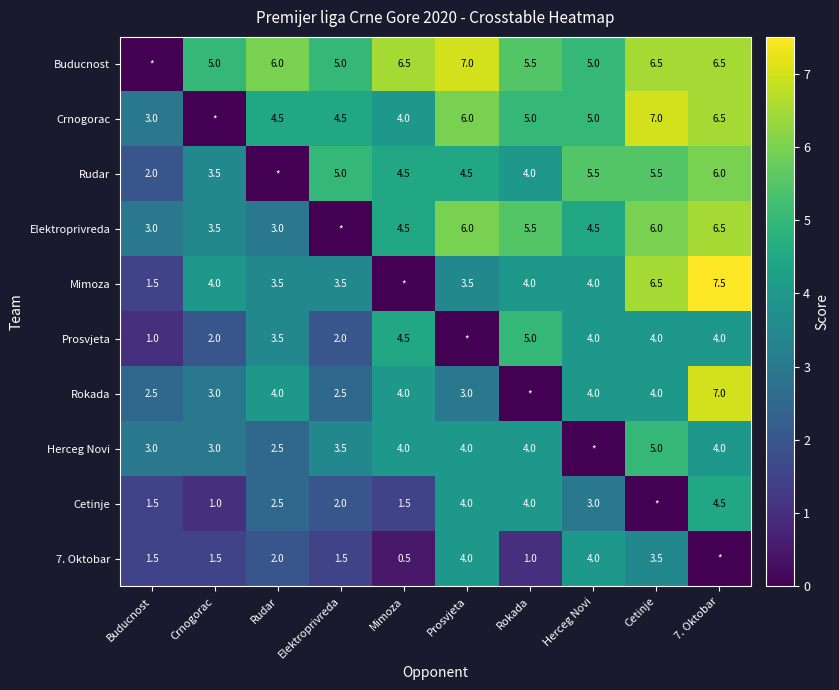

The Buducnost series shows 5.0 at Herceg Novi. True or false?

True